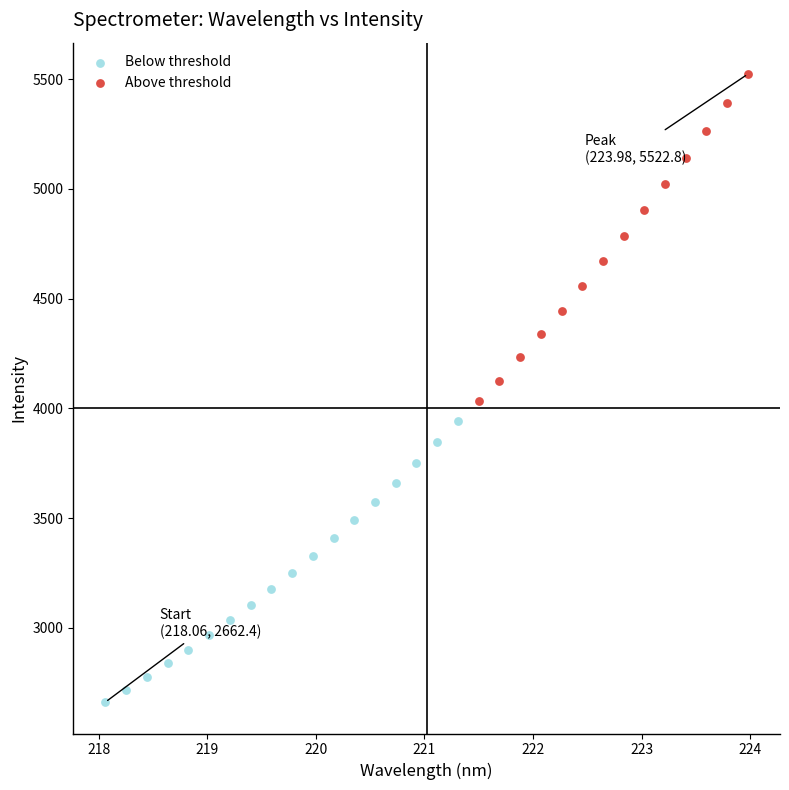

Which series reaches the minimum Y coordinate?

Below threshold